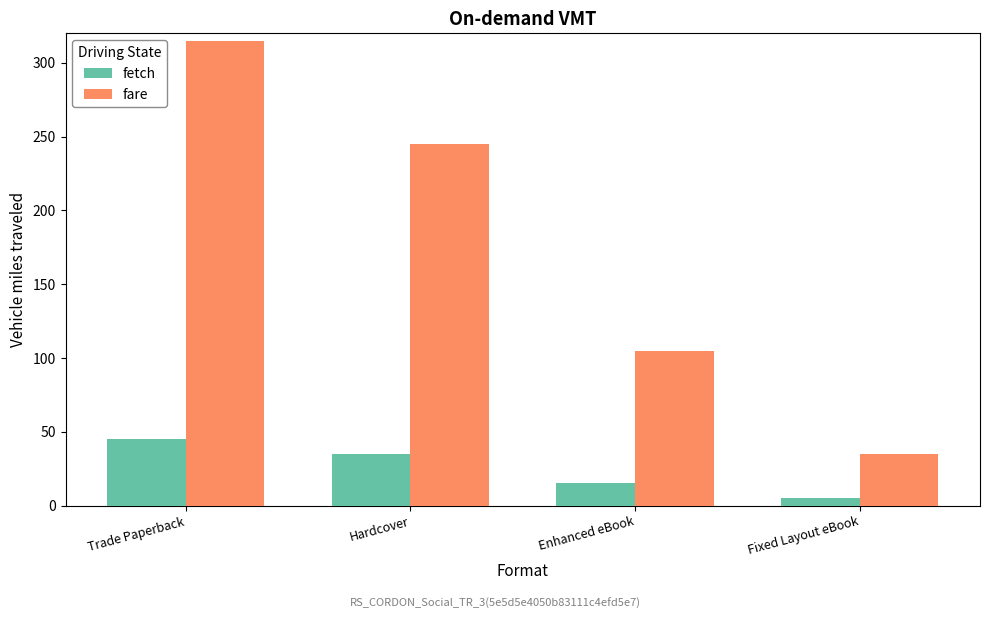

The value of fare at Hardcover is 377. True or false?

False